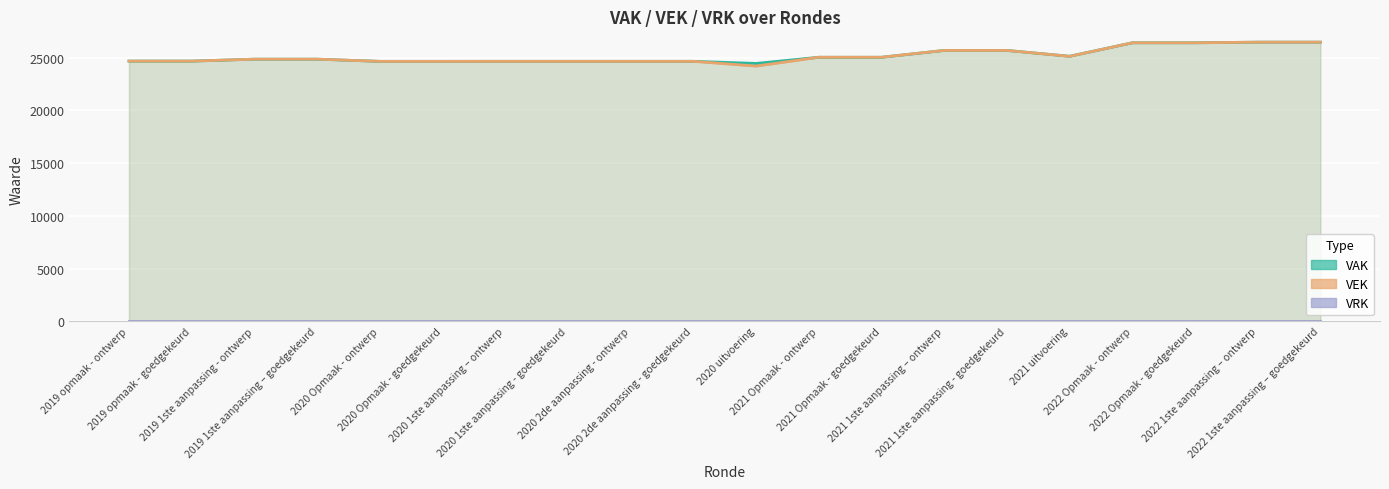

Reading left to right, what are all the values shown in this chart?

VAK: 2019 opmaak - ontwerp=24660	2019 opmaak - goedgekeurd=24660	2019 1ste aanpassing - ontwerp=24844	2019 1ste aanpassing – goedgekeurd=24844	2020 Opmaak - ontwerp=24636	2020 Opmaak - goedgekeurd=24636	2020 1ste aanpassing – ontwerp=24639	2020 1ste aanpassing - goedgekeurd=24639	2020 2de aanpassing - ontwerp=24639	2020 2de aanpassing - goedgekeurd=24639	2020 uitvoering=24439	2021 Opmaak - ontwerp=25024	2021 Opmaak - goedgekeurd=25024	2021 1ste aanpassing – ontwerp=25672	2021 1ste aanpassing - goedgekeurd=25672	2021 uitvoering=25119	2022 Opmaak - ontwerp=26396	2022 Opmaak - goedgekeurd=26396	2022 1ste aanpassing – ontwerp=26455	2022 1ste aanpassing – goedgekeurd=26455
VEK: 2019 opmaak - ontwerp=24660	2019 opmaak - goedgekeurd=24660	2019 1ste aanpassing - ontwerp=24844	2019 1ste aanpassing – goedgekeurd=24844	2020 Opmaak - ontwerp=24636	2020 Opmaak - goedgekeurd=24636	2020 1ste aanpassing – ontwerp=24639	2020 1ste aanpassing - goedgekeurd=24639	2020 2de aanpassing - ontwerp=24639	2020 2de aanpassing - goedgekeurd=24639	2020 uitvoering=24187	2021 Opmaak - ontwerp=25024	2021 Opmaak - goedgekeurd=25024	2021 1ste aanpassing – ontwerp=25672	2021 1ste aanpassing - goedgekeurd=25672	2021 uitvoering=25111	2022 Opmaak - ontwerp=26396	2022 Opmaak - goedgekeurd=26396	2022 1ste aanpassing – ontwerp=26455	2022 1ste aanpassing – goedgekeurd=26455
VRK: 2019 opmaak - ontwerp=0	2019 opmaak - goedgekeurd=0	2019 1ste aanpassing - ontwerp=0	2019 1ste aanpassing – goedgekeurd=0	2020 Opmaak - ontwerp=0	2020 Opmaak - goedgekeurd=0	2020 1ste aanpassing – ontwerp=0	2020 1ste aanpassing - goedgekeurd=0	2020 2de aanpassing - ontwerp=0	2020 2de aanpassing - goedgekeurd=0	2020 uitvoering=0	2021 Opmaak - ontwerp=0	2021 Opmaak - goedgekeurd=0	2021 1ste aanpassing – ontwerp=0	2021 1ste aanpassing - goedgekeurd=0	2021 uitvoering=0	2022 Opmaak - ontwerp=0	2022 Opmaak - goedgekeurd=0	2022 1ste aanpassing – ontwerp=0	2022 1ste aanpassing – goedgekeurd=0